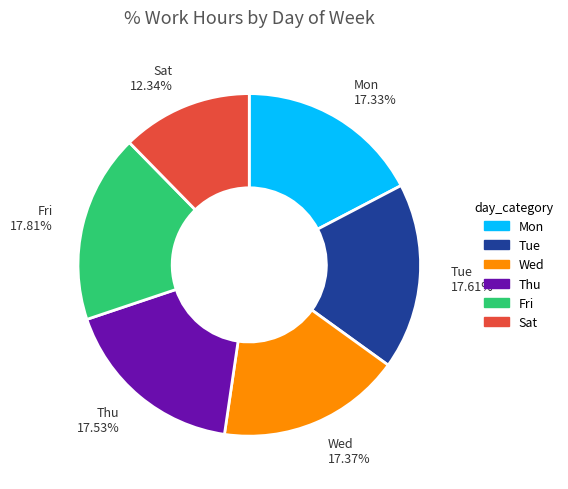

What is the ratio of the value at Mon to the value at Thu?

1.0